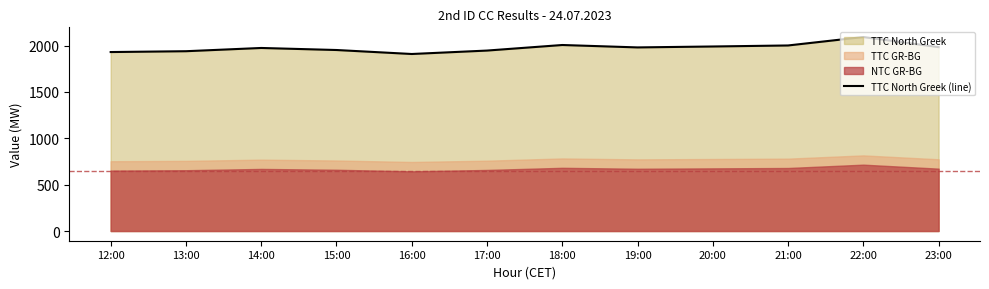

What is the value of the 7th point from the left?

2007